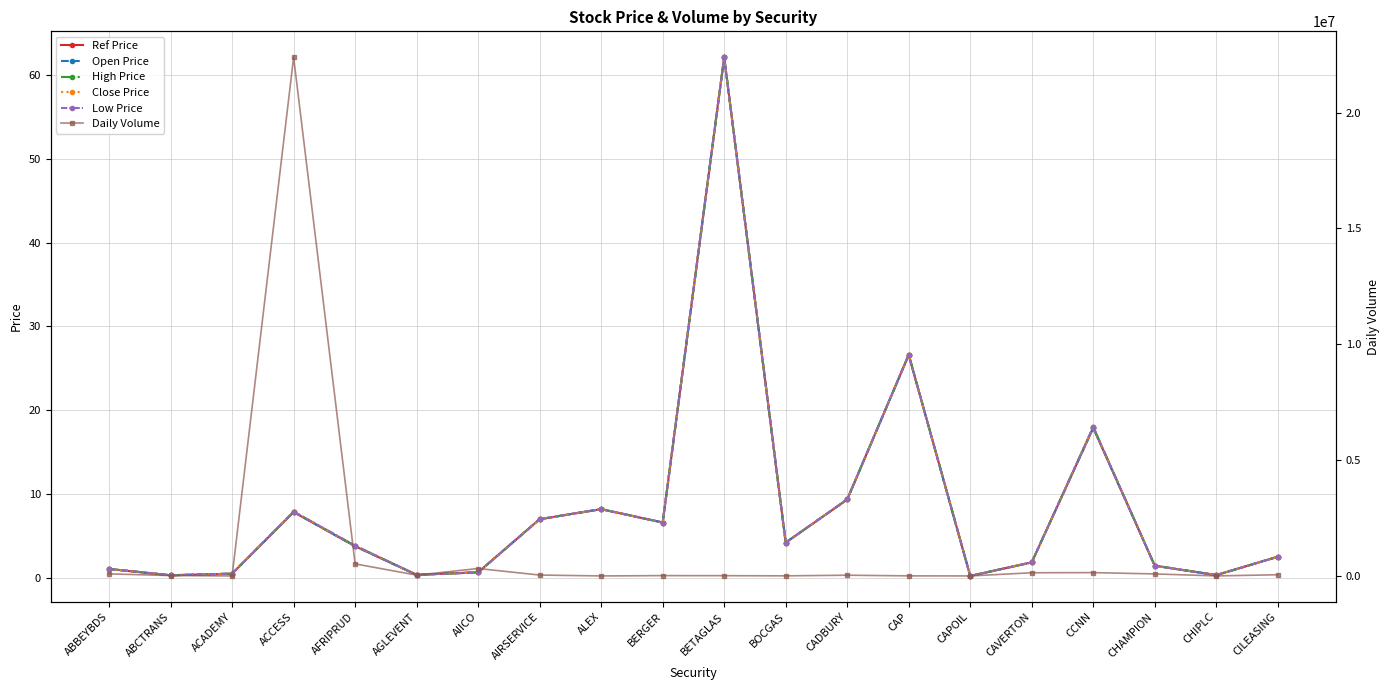

Where is the first local maximum for Open Price?

ACCESS